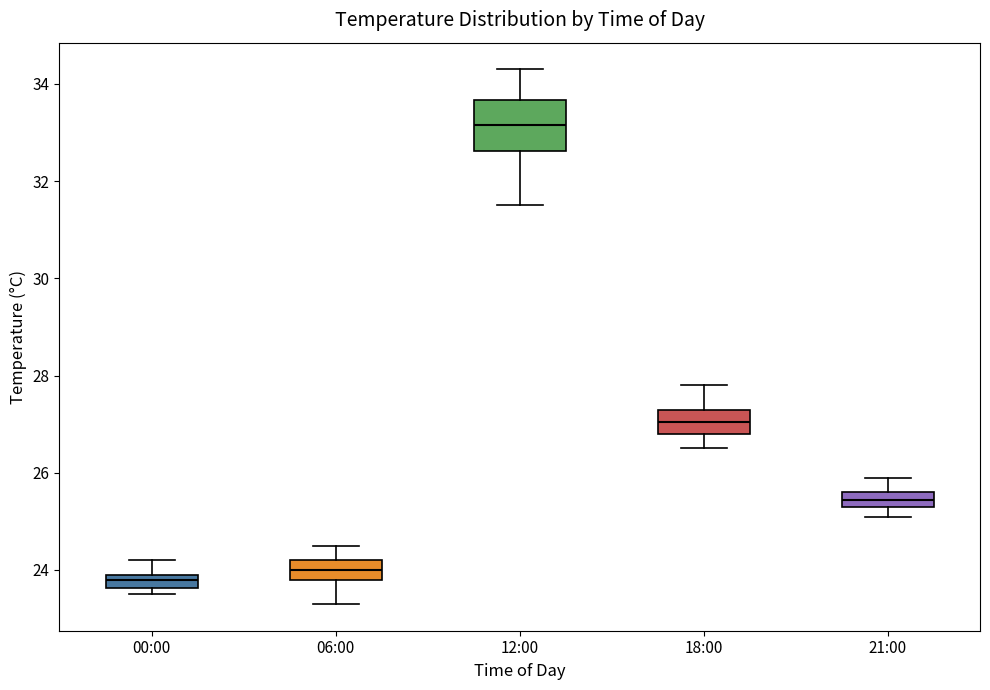

Comparing the boxes themselves (not the whiskers), which one is the tallest?

12:00